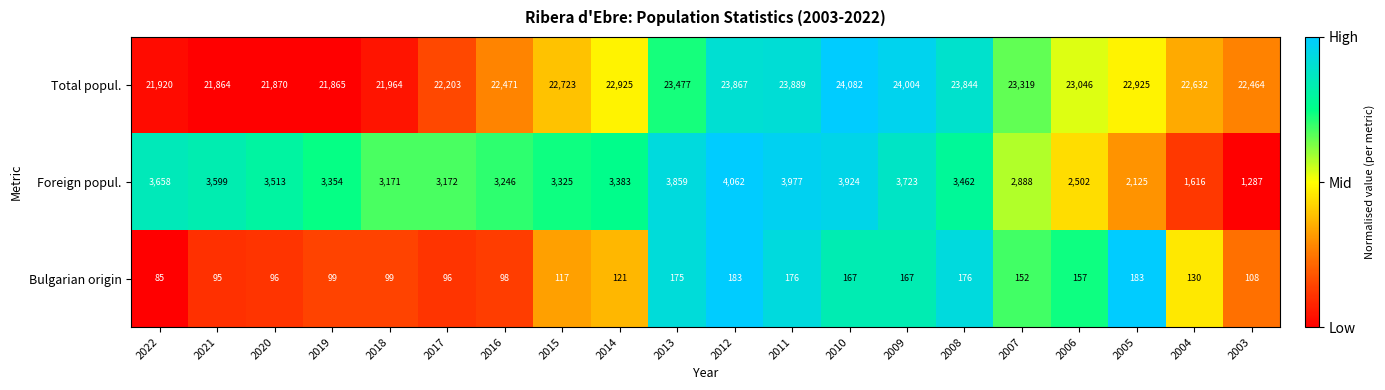

Is it true that Total popul. equals 22723 at 2015?

True